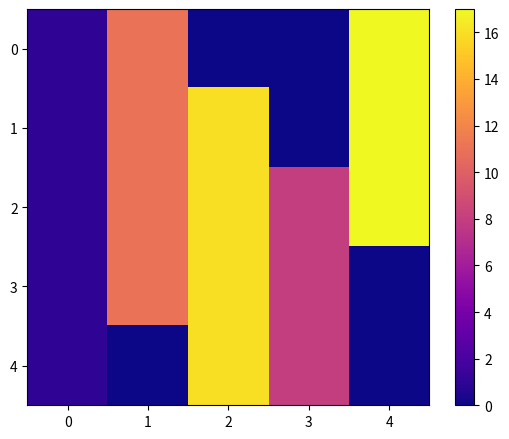

At which category does the chart reach its minimum across all series?

2